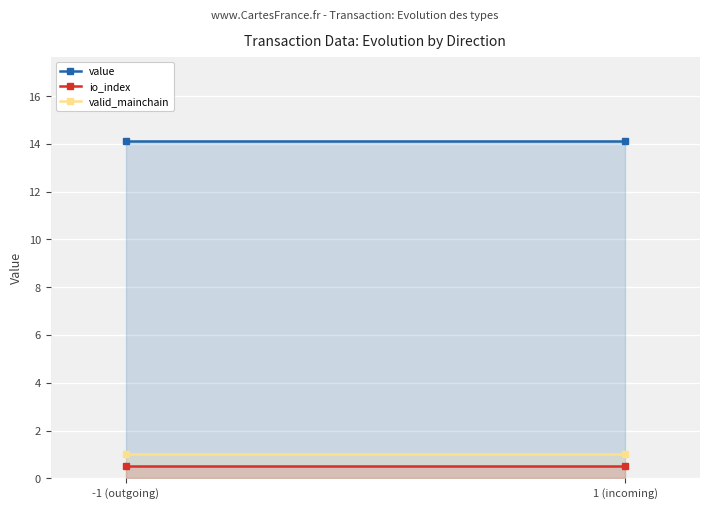

Reading right to left, transcribe all the data shown in this chart.

value: 14.1	14.1
io_index: 0.5	0.5
valid_mainchain: 1.0	1.0